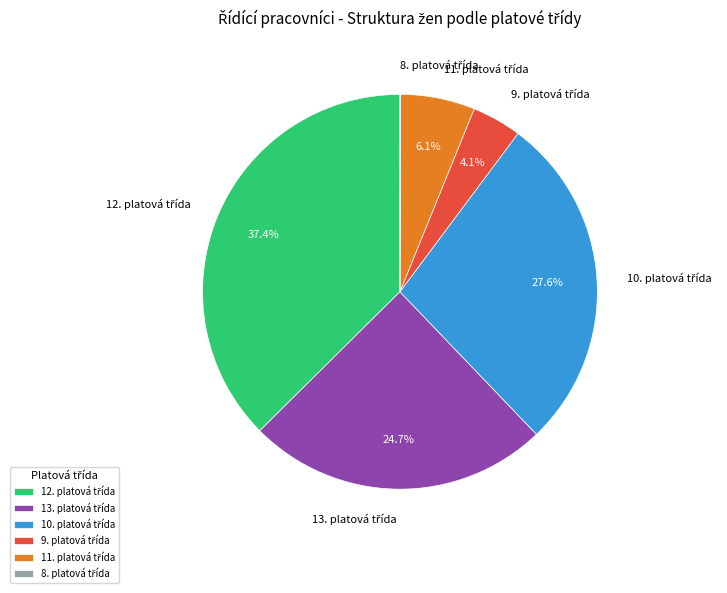

Is there any slice that represents more than half of the pie?

No